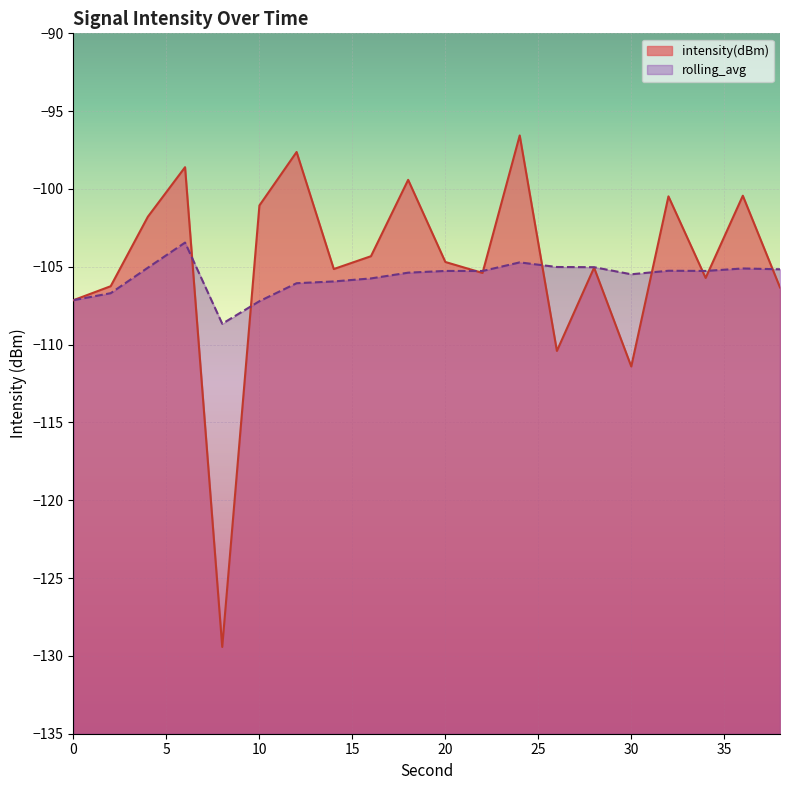

After their last crossing, which series has the higher values: rolling_avg or intensity(dBm)?

rolling_avg